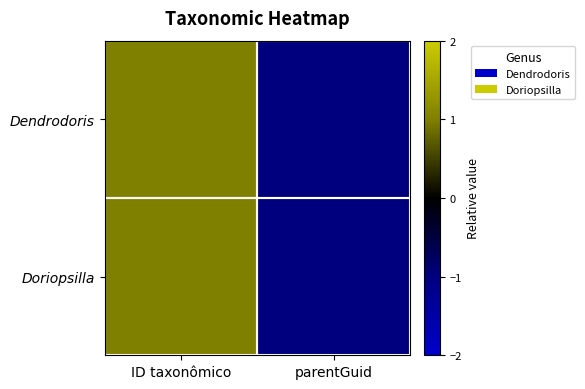

Reading left to right, extract all data points from this chart.

Dendrodoris: ID taxonômico=1	parentGuid=-1
Doriopsilla: ID taxonômico=1	parentGuid=-1